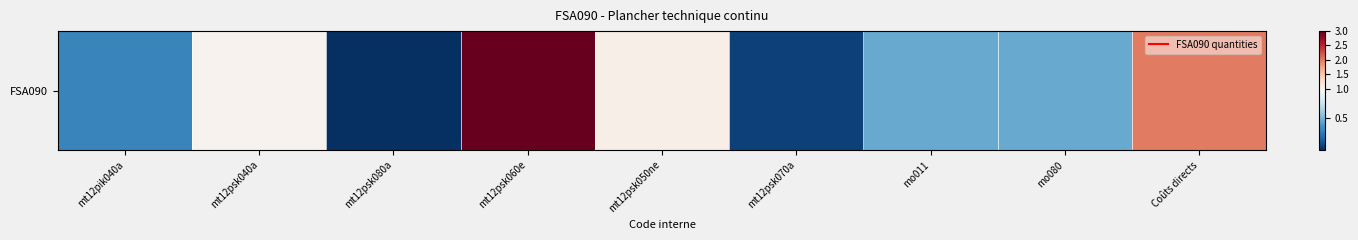

What is the difference between the second highest and second lowest values?

1.9